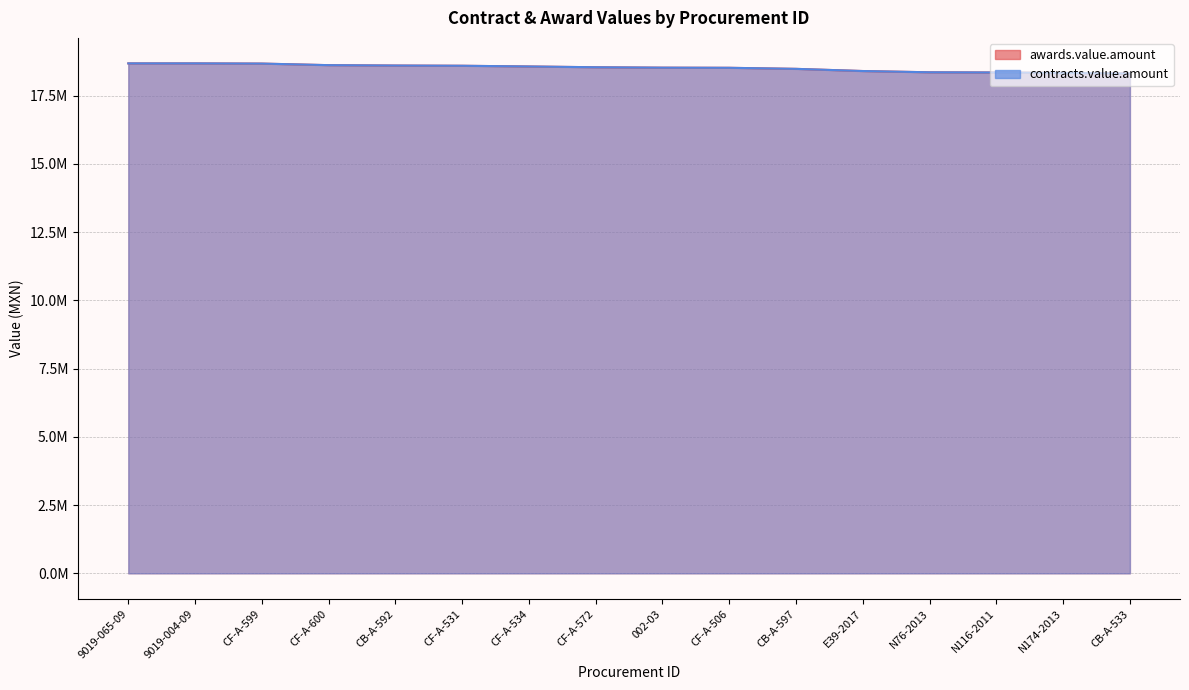

List the labels in order of contracts.value.amount value, smallest first.

CB-A-533, N174-2013, N116-2011, N76-2013, E39-2017, CB-A-597, CF-A-506, 002-03, CF-A-572, CF-A-534, CF-A-531, CB-A-592, CF-A-600, CF-A-599, 9019-065-09, 9019-004-09